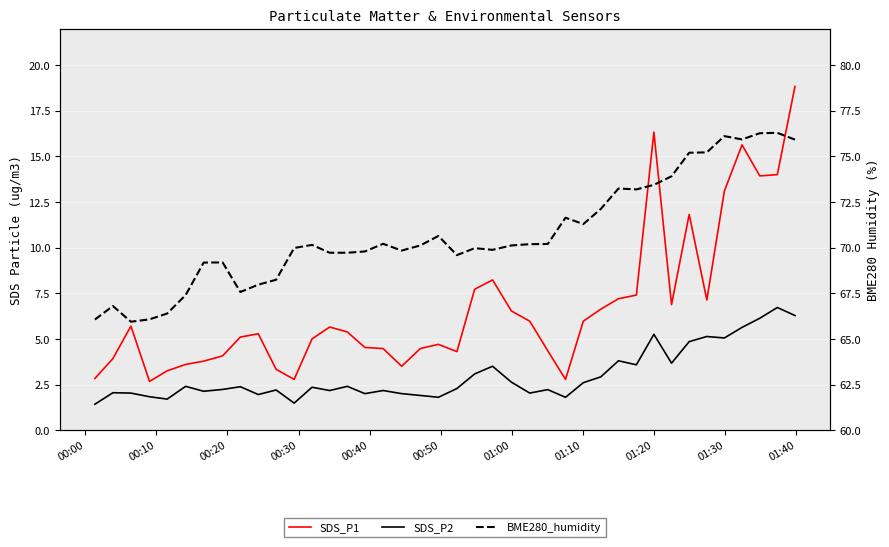

The value of SDS_P2 at 27 is 1.7. True or false?

False